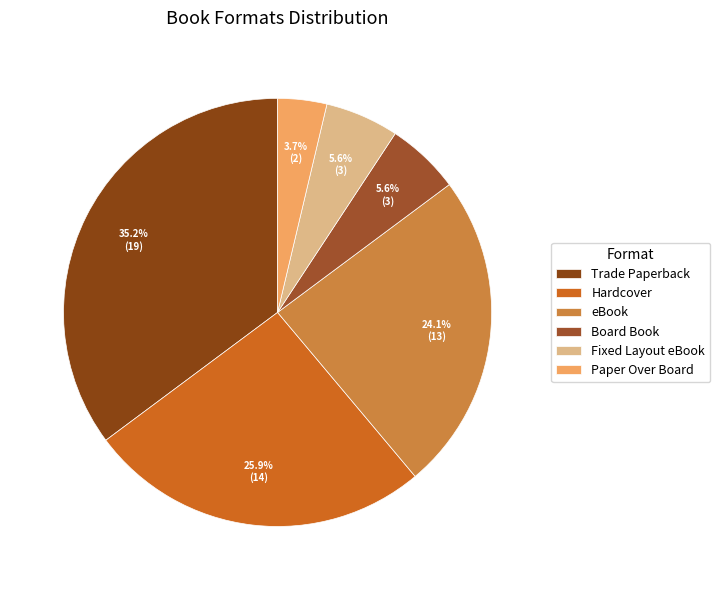

Which category has the smallest portion of the pie?

Paper Over Board